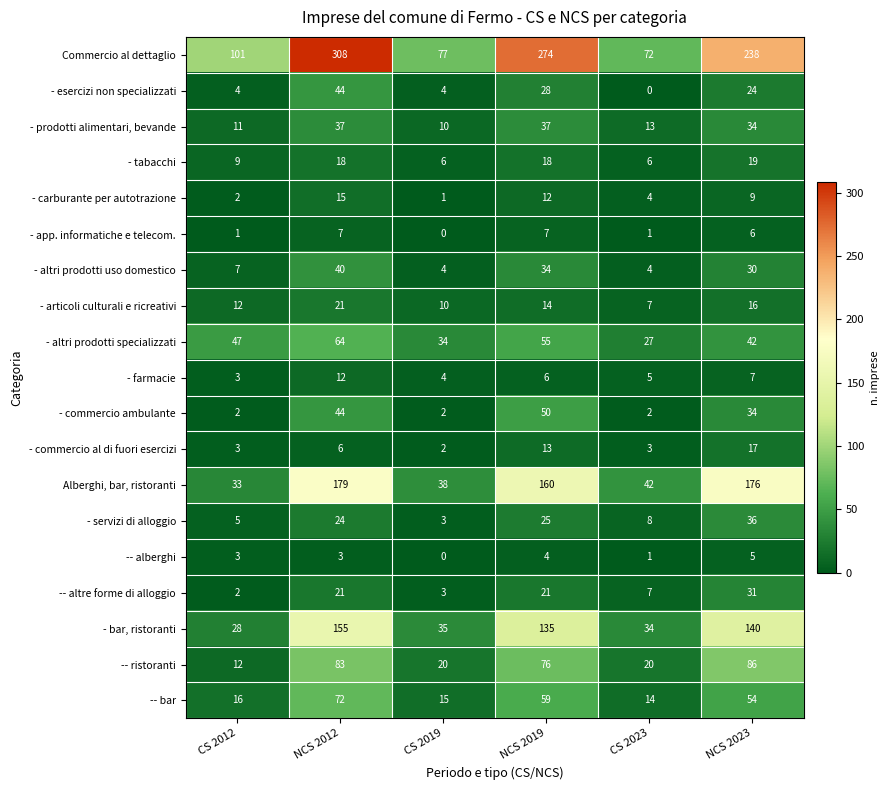

What is the total value across all series at NCS 2023?

1004